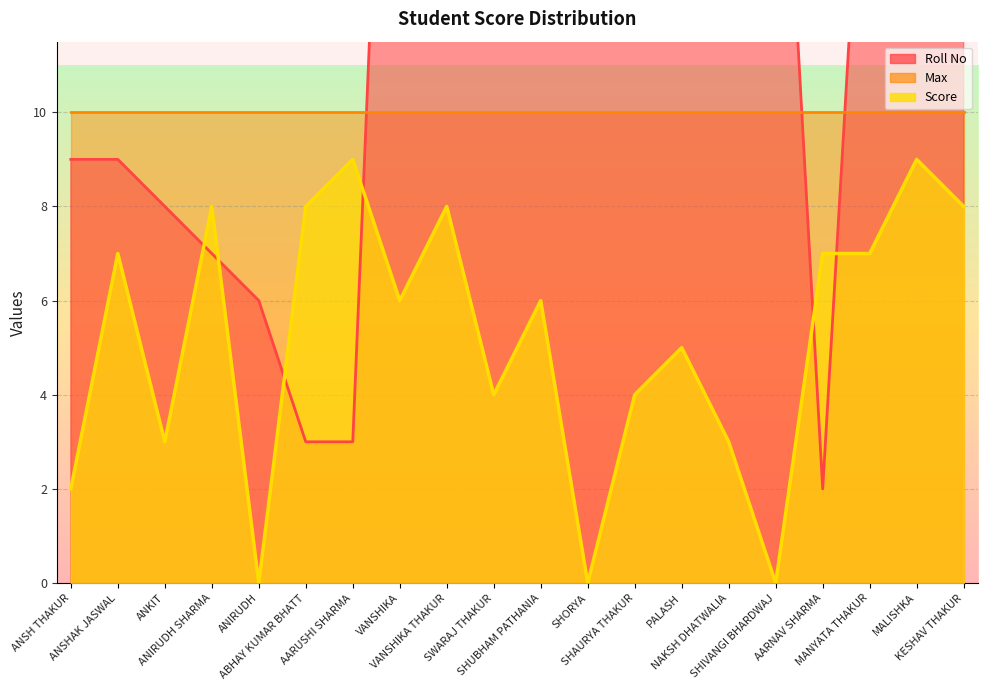

After their last crossing, which series has the higher values: Roll No or Score?

Roll No